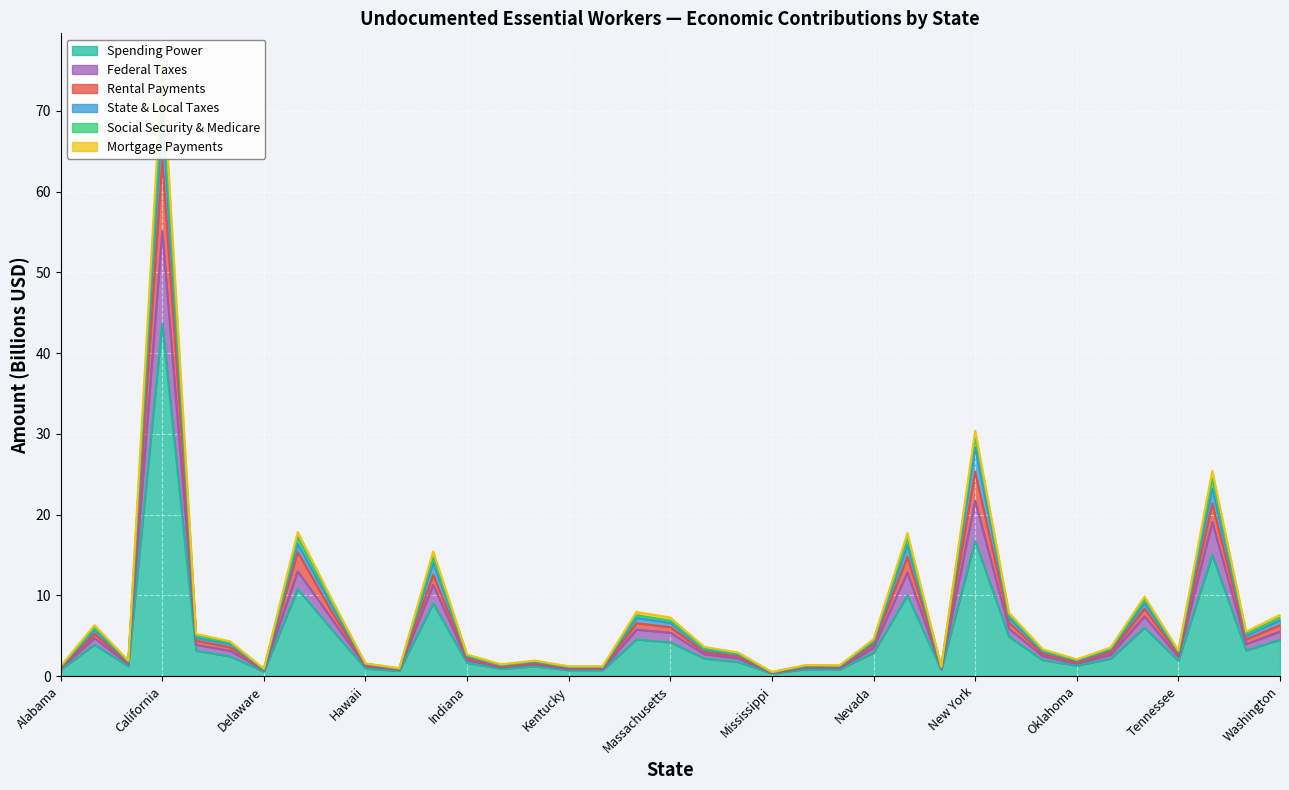

In Federal Taxes, how many points are lower than both neighbors (excluding endpoints)?

11